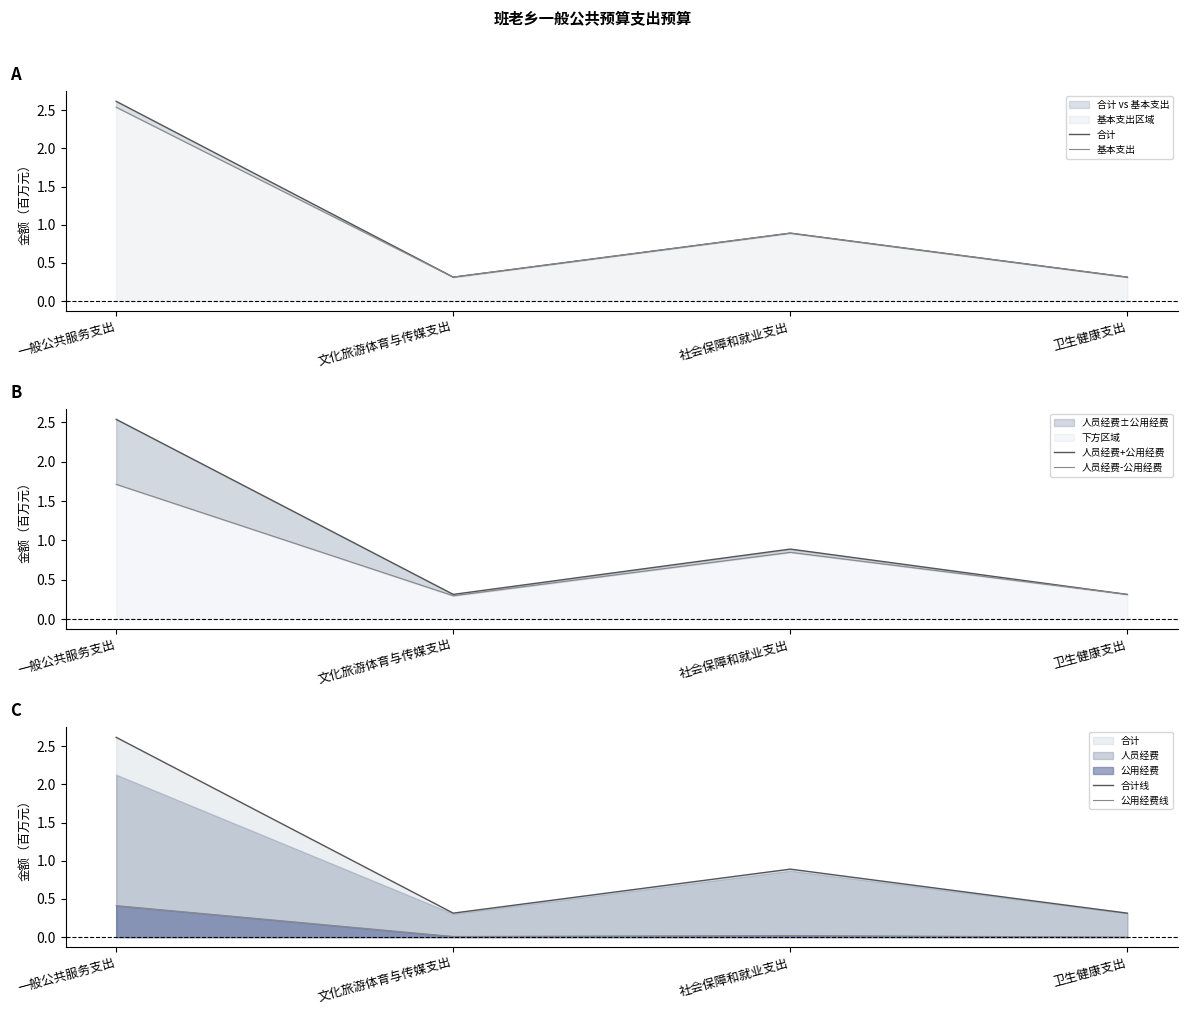

True or false: 基本支出 and 合计线 intersect in this chart.

False